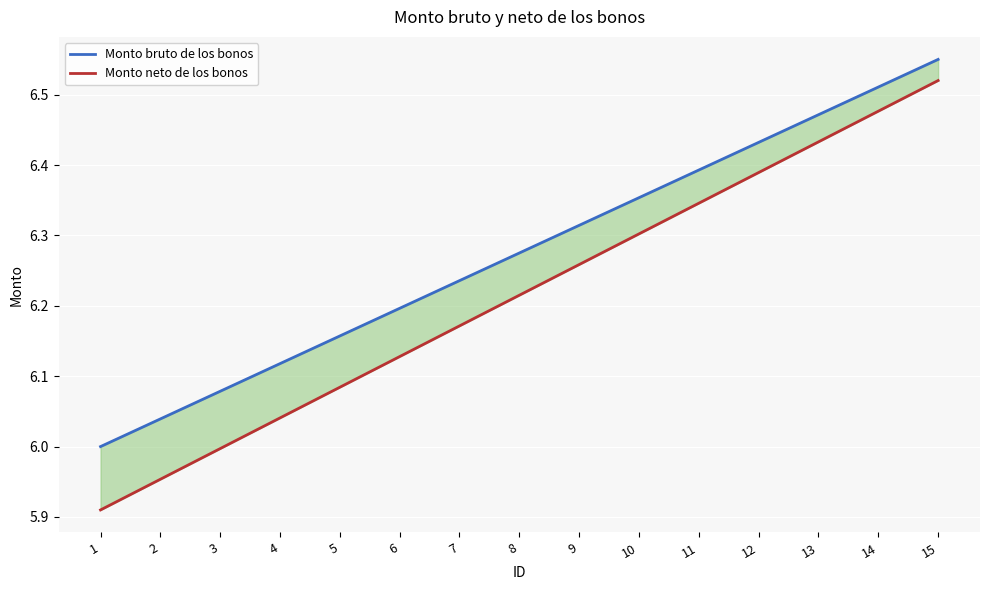

True or false: Monto neto de los bonos has a value of 6.4 at 13.

True